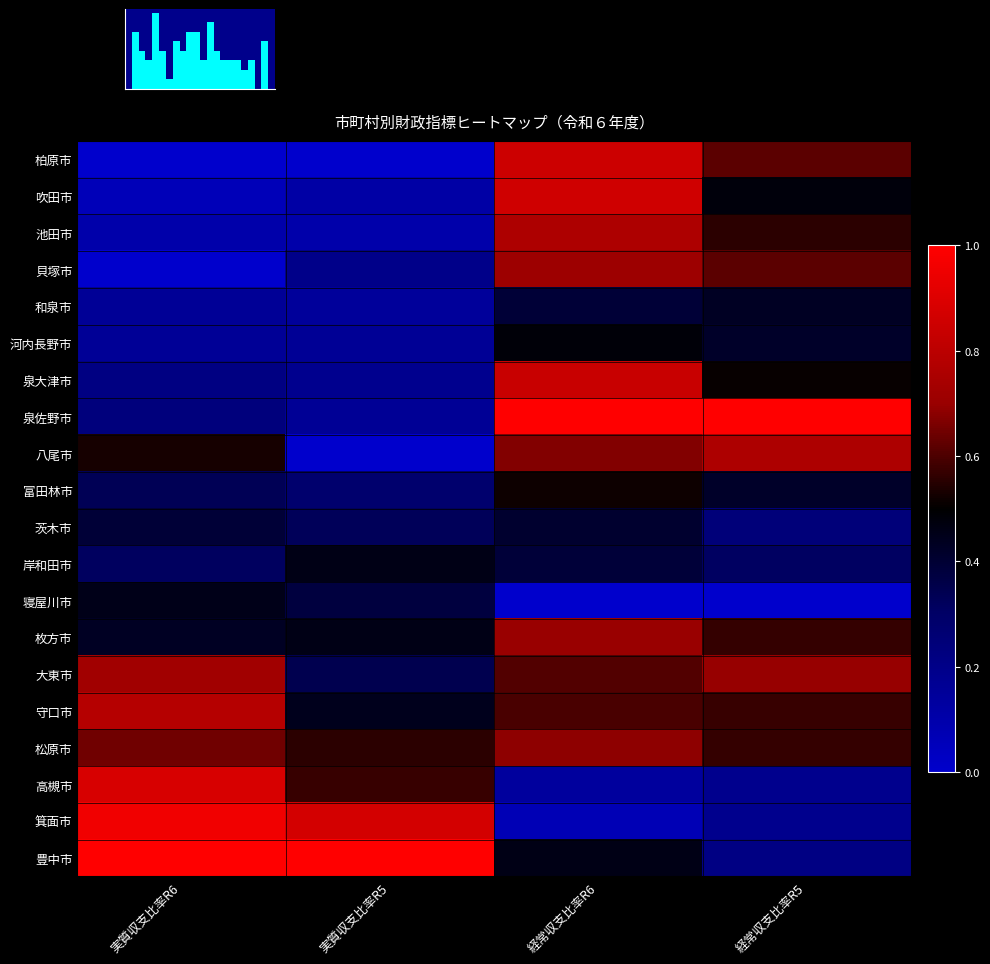

True or false: 八尾市 has a value of 0.8 at 経常収支比率R5.

True